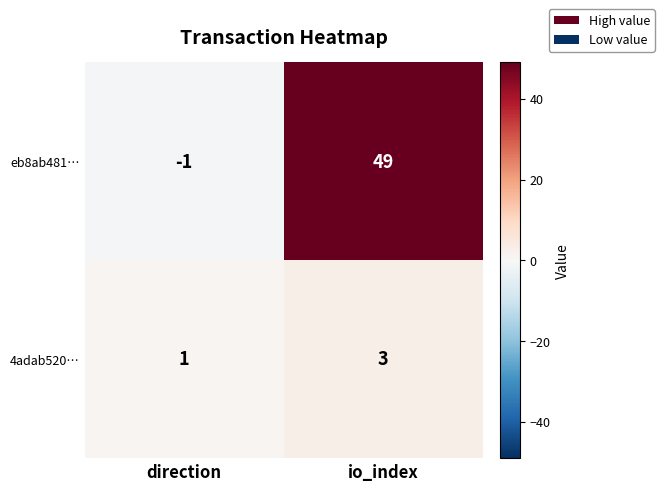

At which category is the sum across all series the highest?

io_index